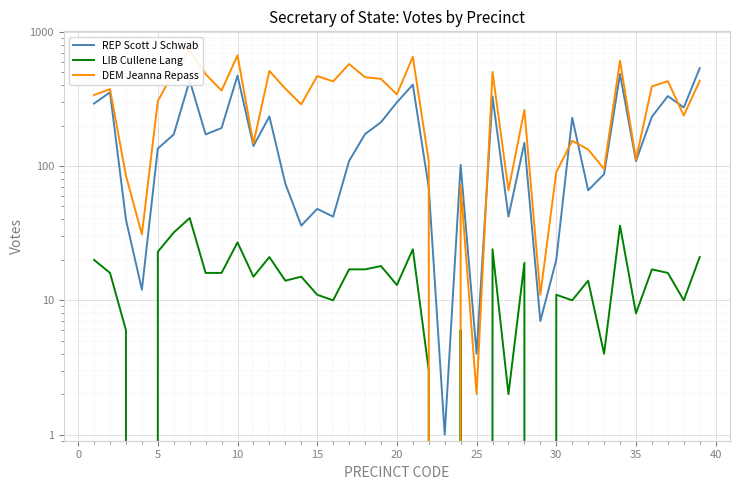

Which series has the largest total across all categories?

DEM Jeanna Repass